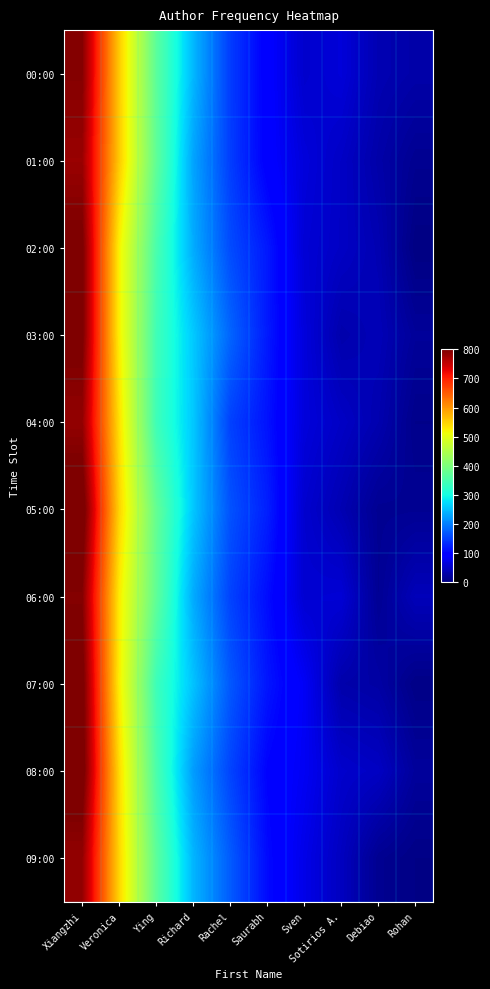

What is the smallest value displayed?

3.7